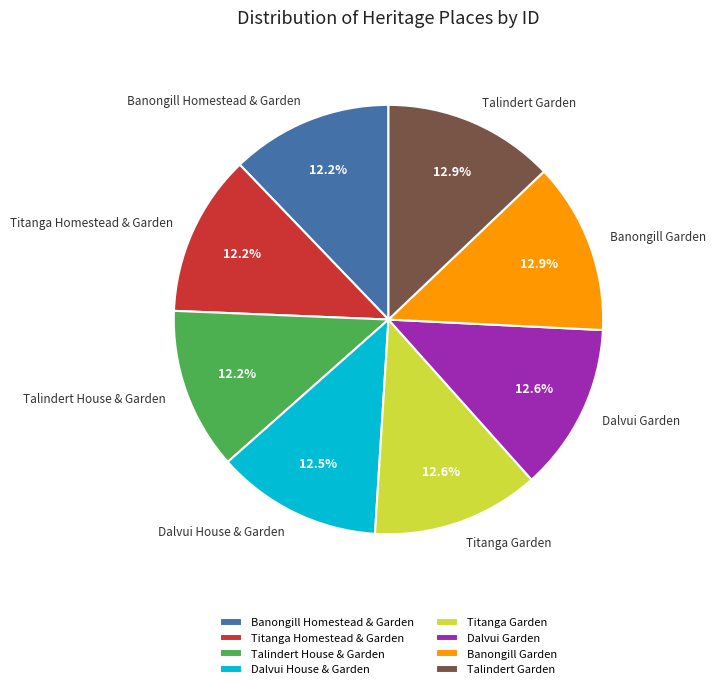

How many segments does this pie chart have?

8